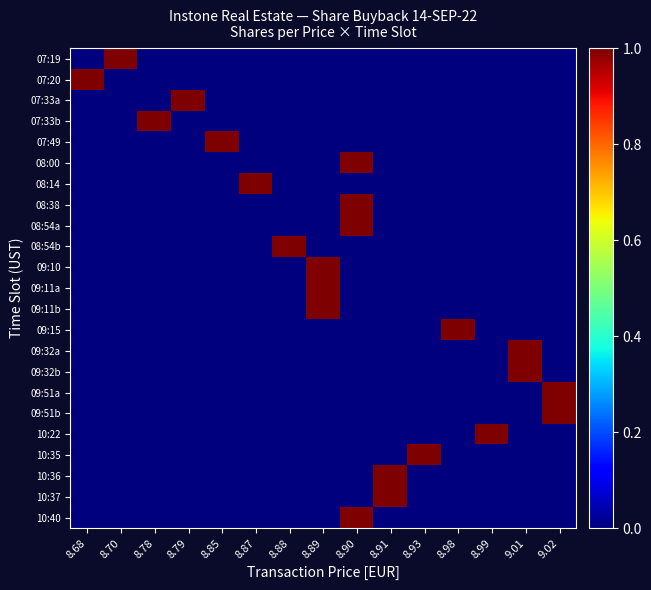

Which series has the largest total across all categories?

07:19